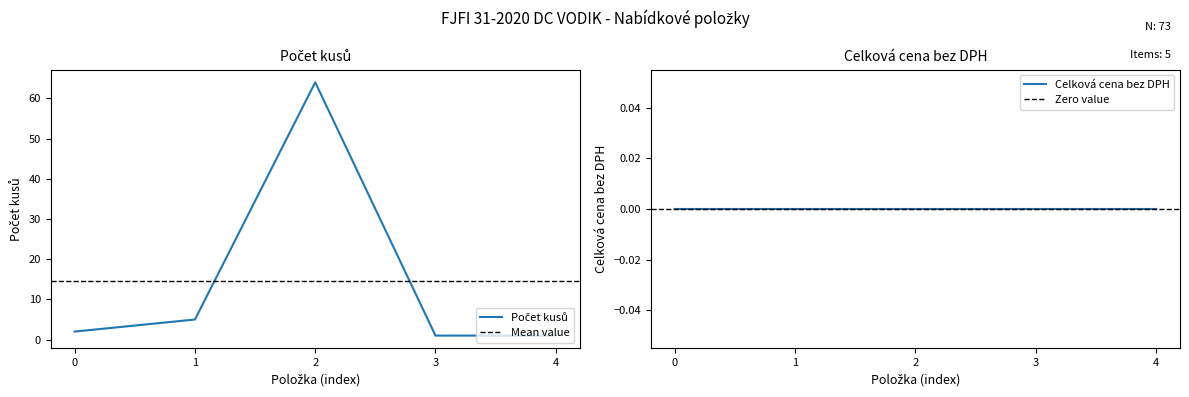

Does the chart have visible grid lines?

No